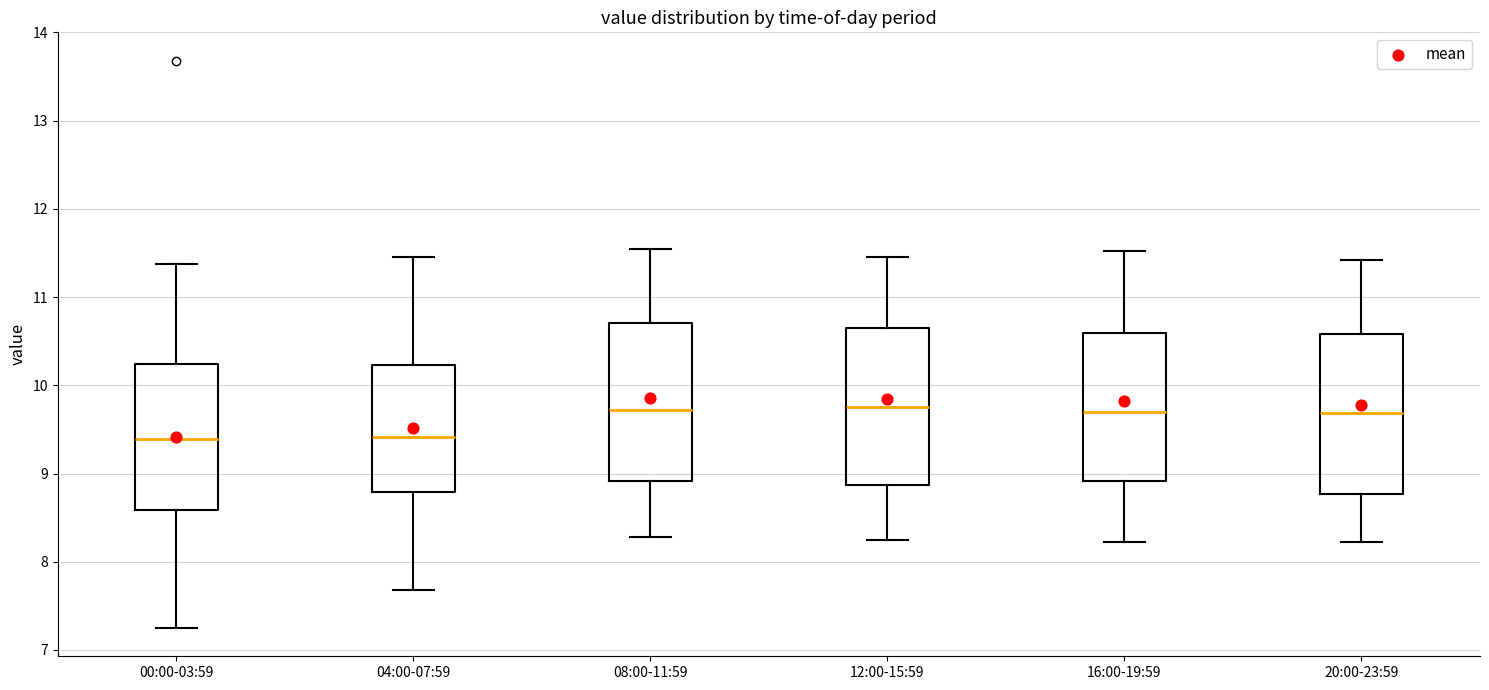

Reading left to right, read every box against the y-axis: the position of its median line, the range the box covers, and the ends of its whiskers. The values are not printed on the chart, so give them approximately, as read against the axis.

00:00-03:59: median 9.4, box 8.6 to 10.2, whiskers 7.3 to 11.4
04:00-07:59: median 9.4, box 8.8 to 10.2, whiskers 7.7 to 11.5
08:00-11:59: median 9.7, box 8.9 to 10.7, whiskers 8.3 to 11.6
12:00-15:59: median 9.8, box 8.9 to 10.6, whiskers 8.3 to 11.5
16:00-19:59: median 9.7, box 8.9 to 10.6, whiskers 8.2 to 11.5
20:00-23:59: median 9.7, box 8.8 to 10.6, whiskers 8.2 to 11.4